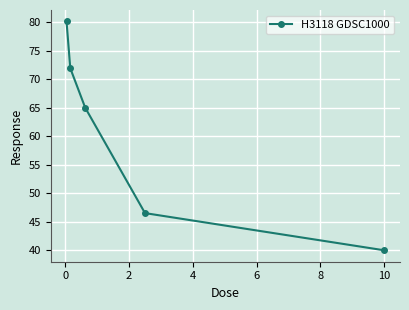

What is the sum of all values?

303.5